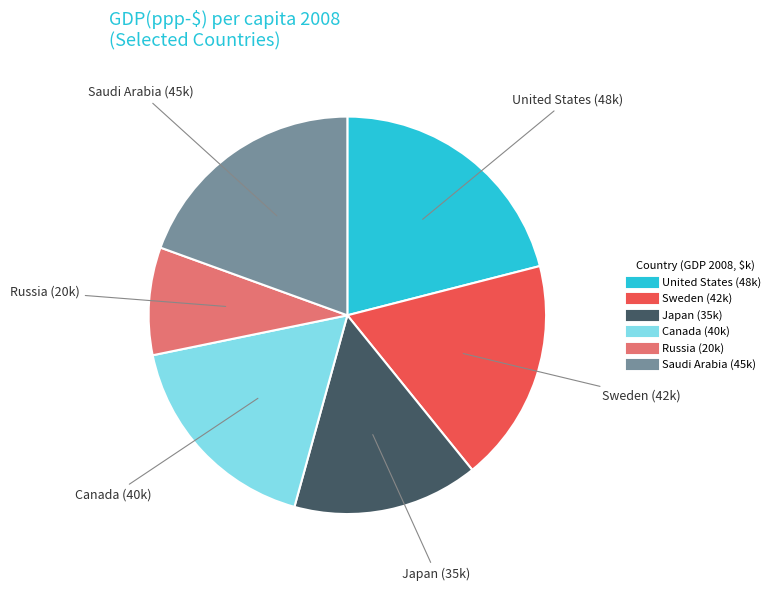

Approximately how many times larger is the value at Saudi Arabia compared to Sweden?

1.1